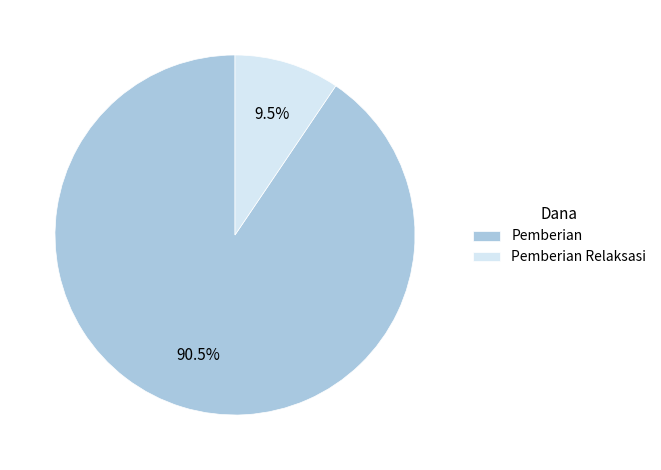

Which slice is the largest?

Pemberian